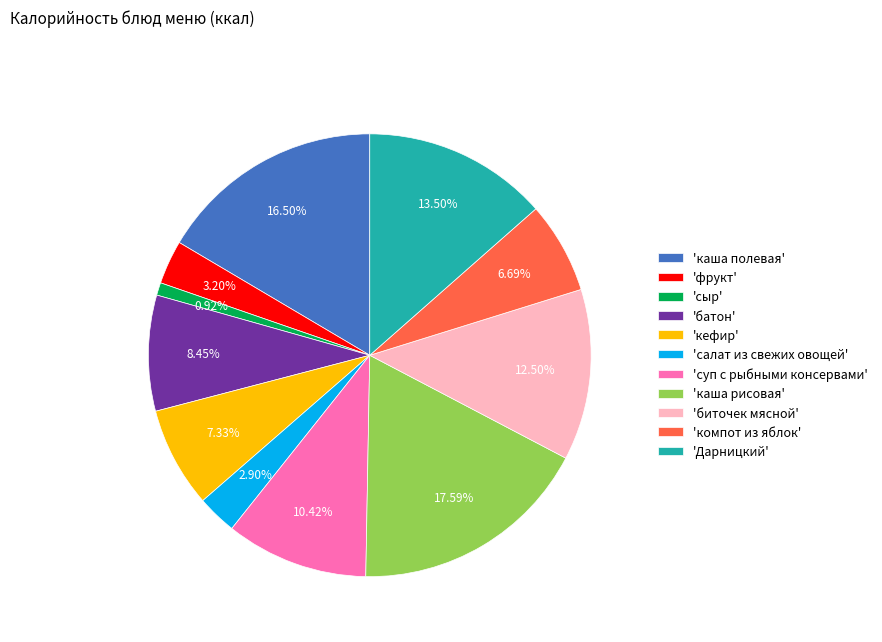

To the nearest percent, what is the difference between the largest and smallest slice percentages?

17%